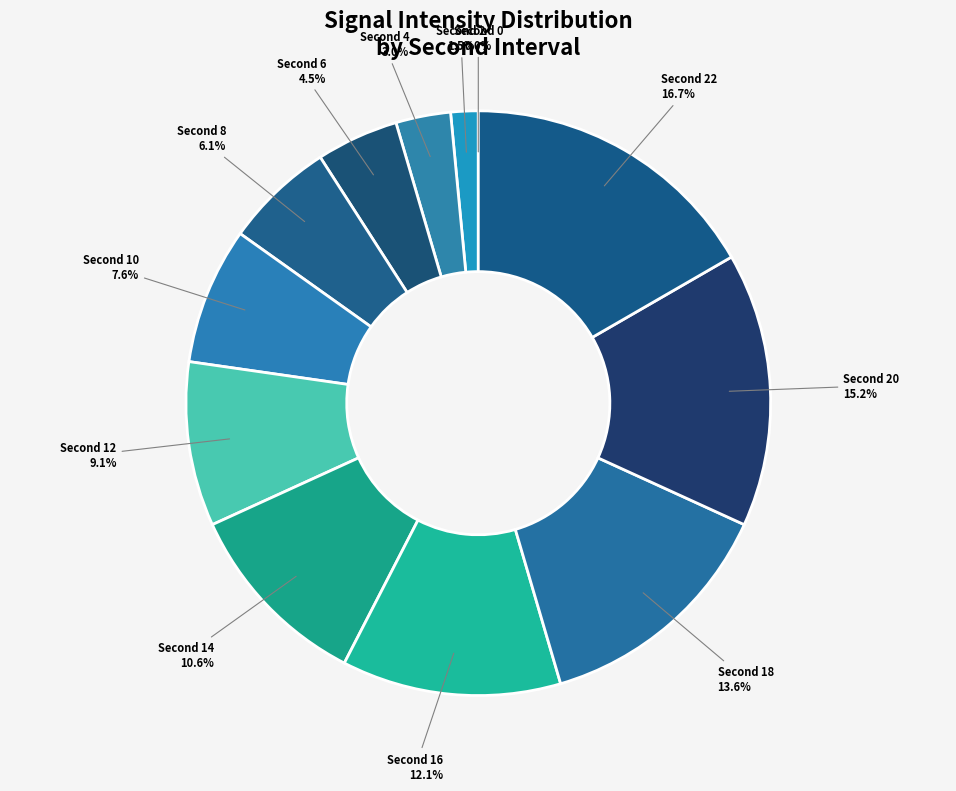

How many segments does this pie chart have?

12